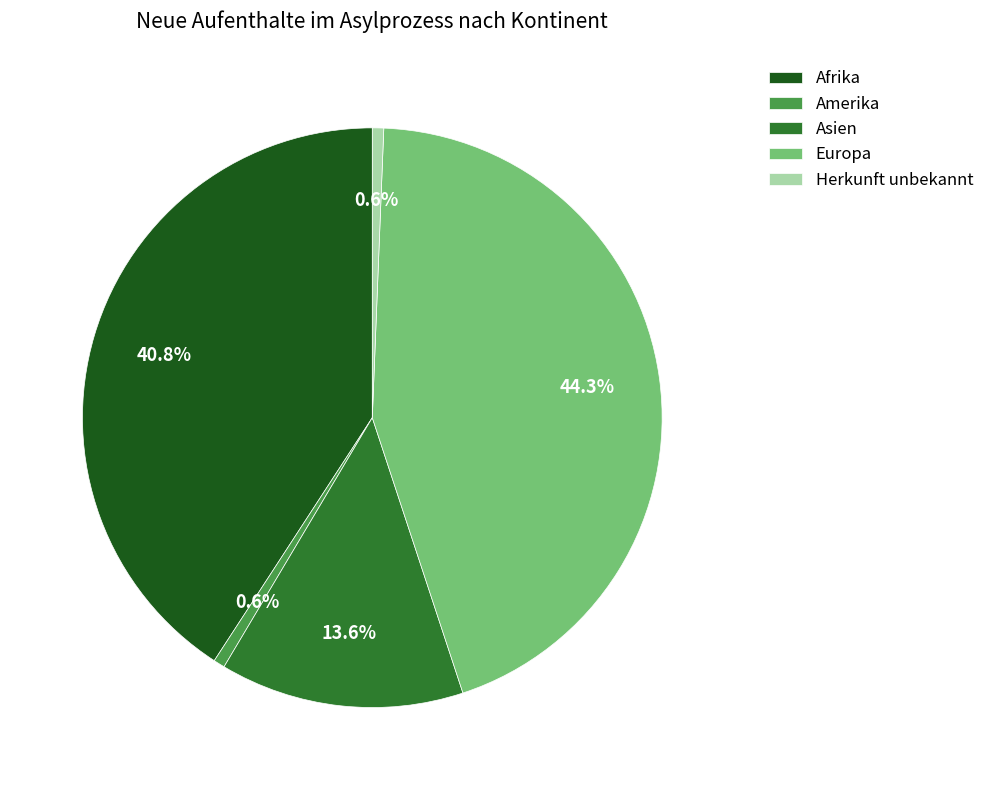

To the nearest percent, what portion does Amerika represent?

1%